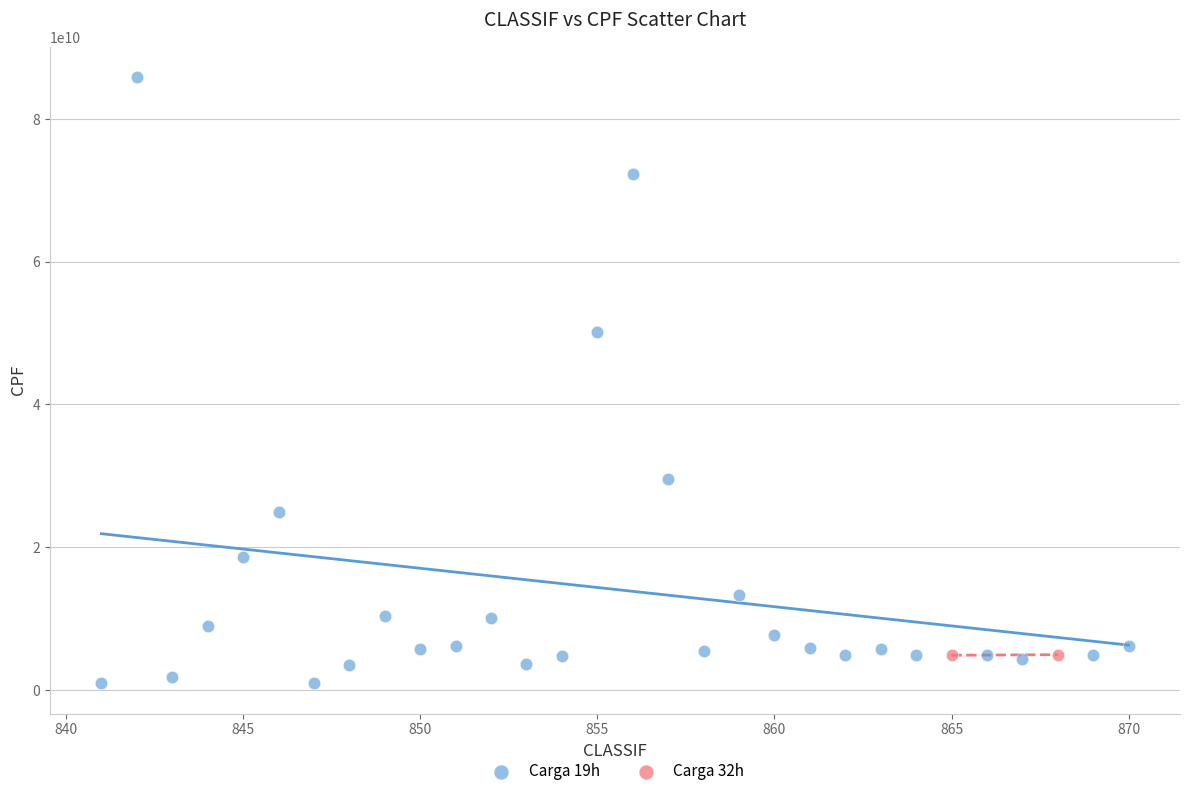

Which series has the widest spread of Y values?

Carga 19h